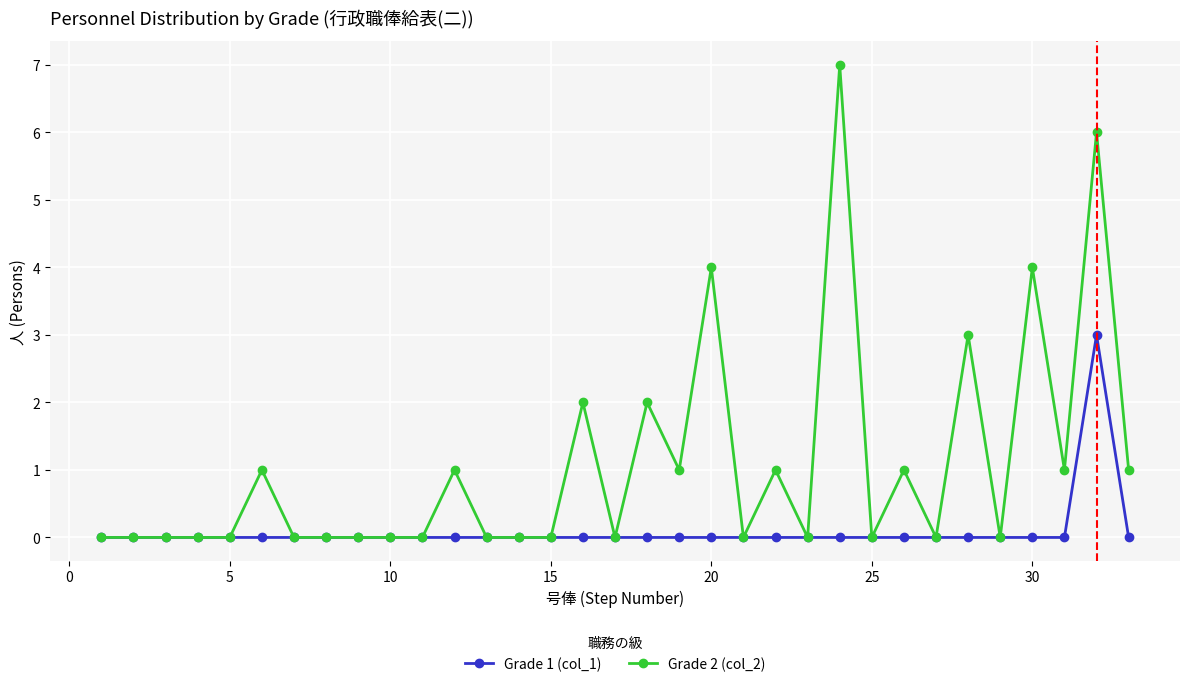

Which series has the largest range (max minus min)?

Grade 2 (col_2)